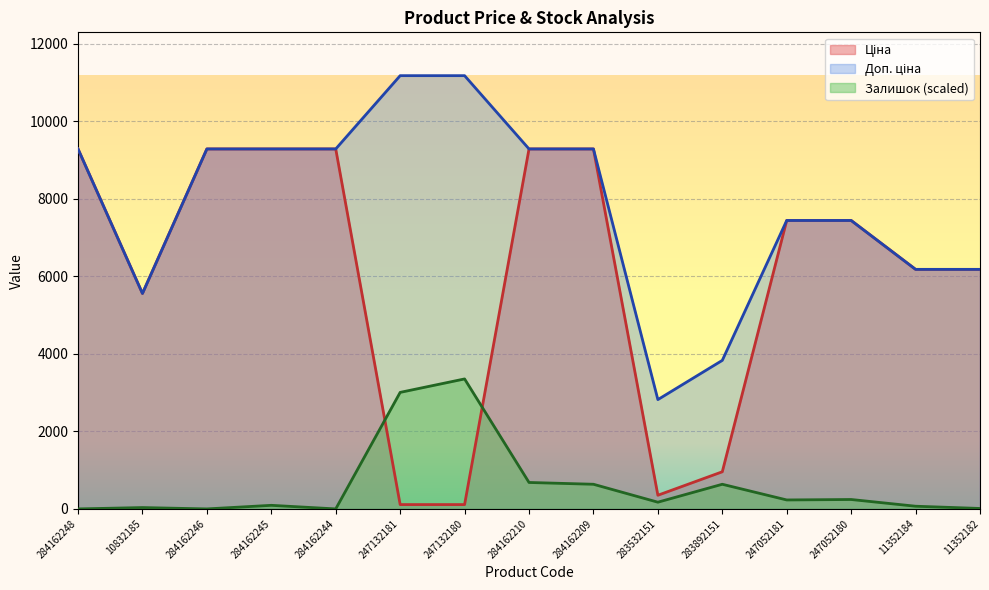

Rank the series at 11352182 from lowest to highest value.

Залишок, Ціна, Доп. ціна